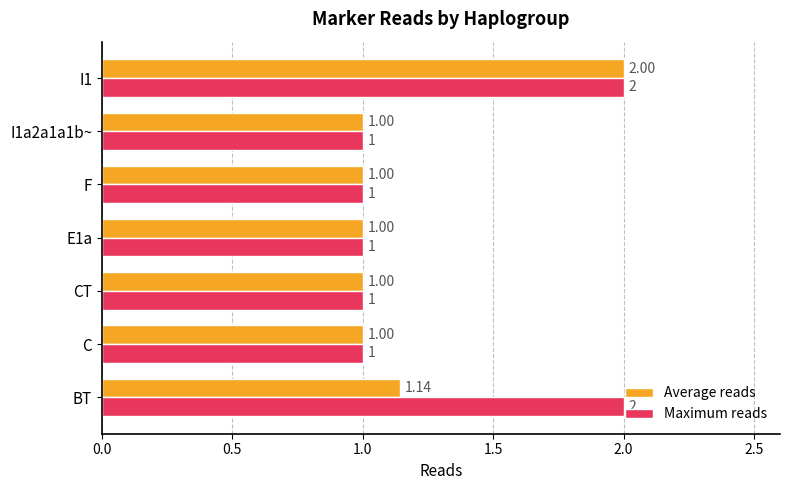

Which series has the largest total across all categories?

Maximum reads